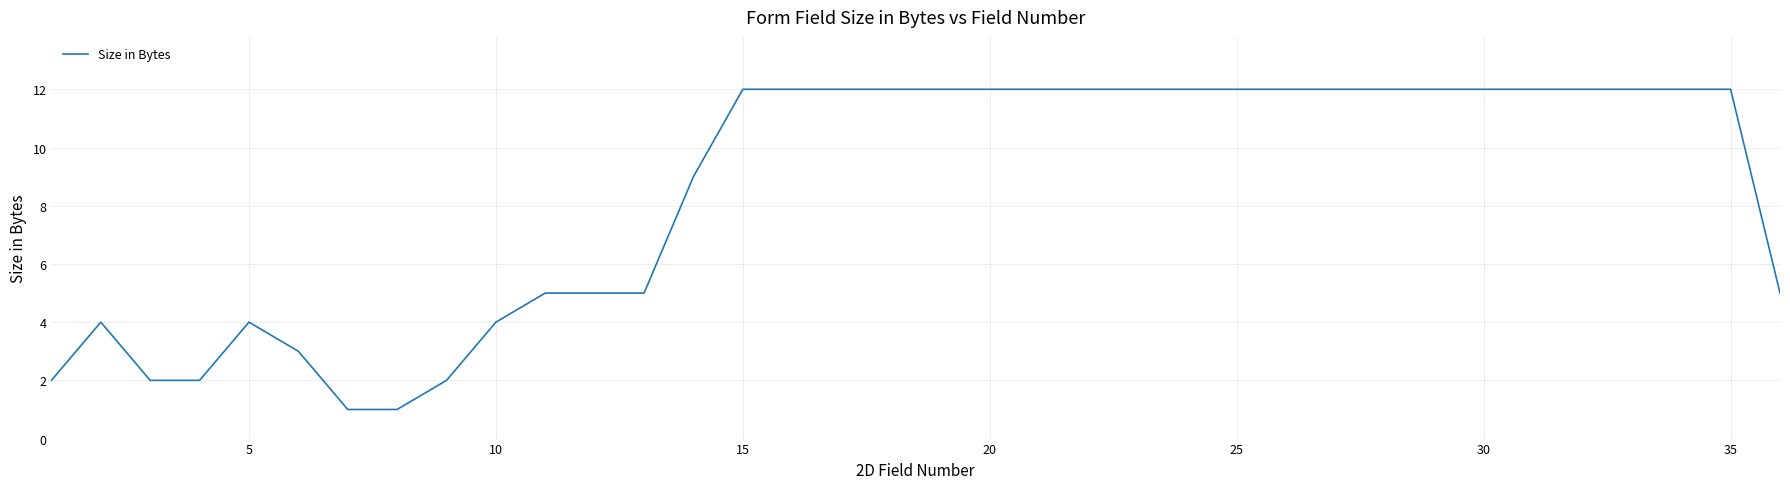

What is the difference between the maximum and minimum values?

11